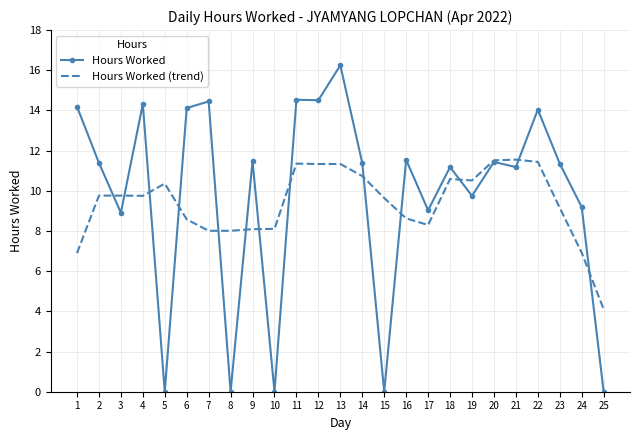

What is the lowest value of the Hours Worked (trend) series?

4.1